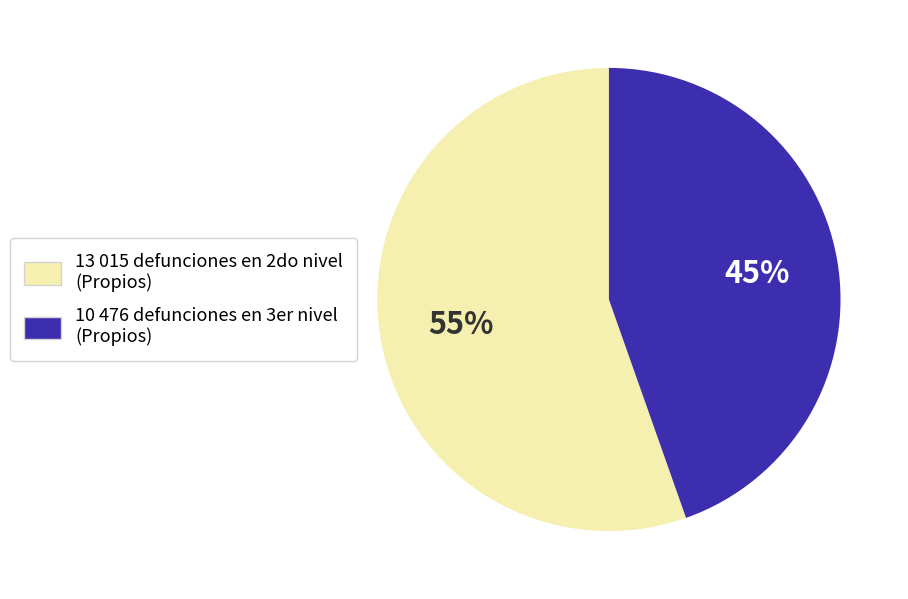

How many slices are in this pie chart?

2